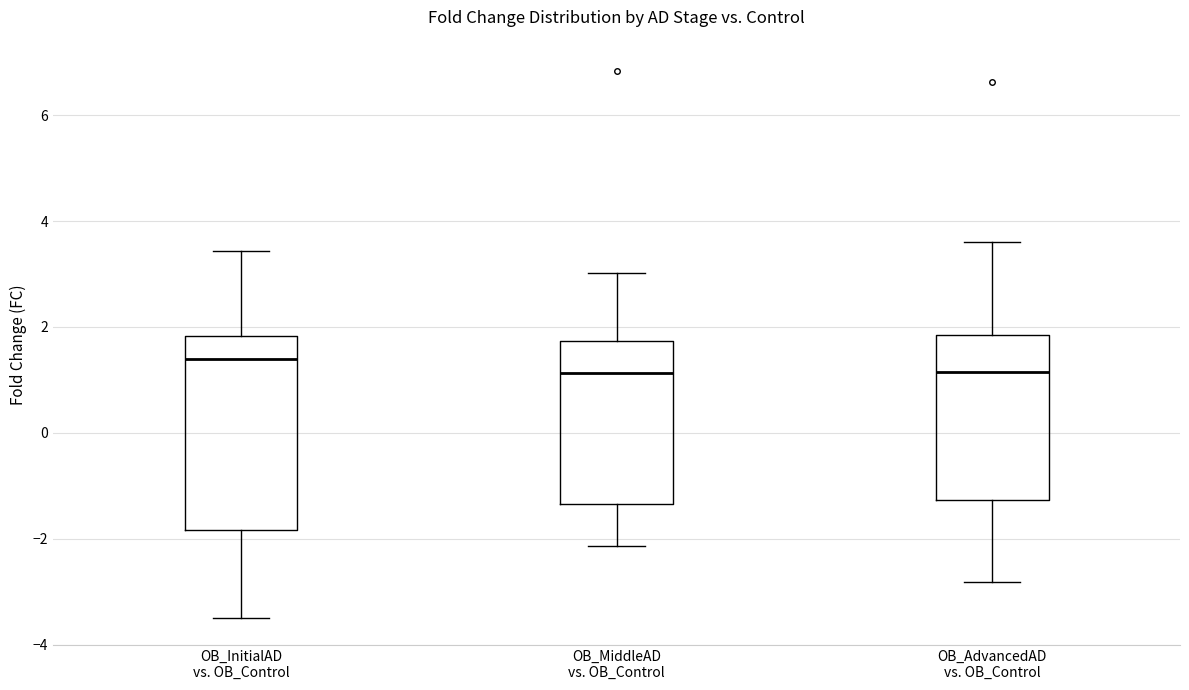

Comparing the boxes themselves (not the whiskers), which one is the tallest?

OB_InitialAD vs. OB_Control